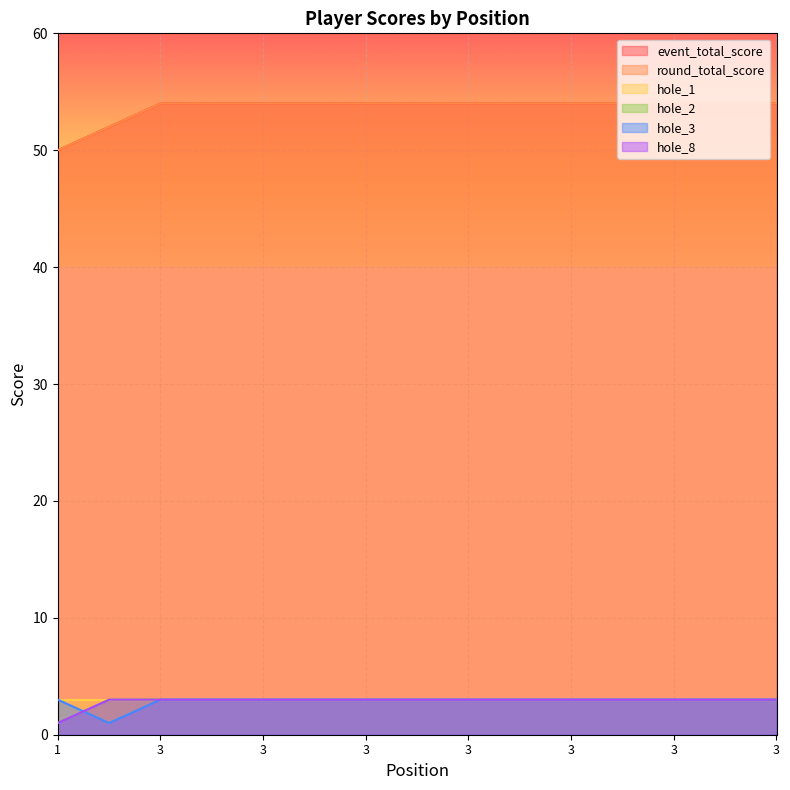

Does the chart display data point markers on the line(s)?

No